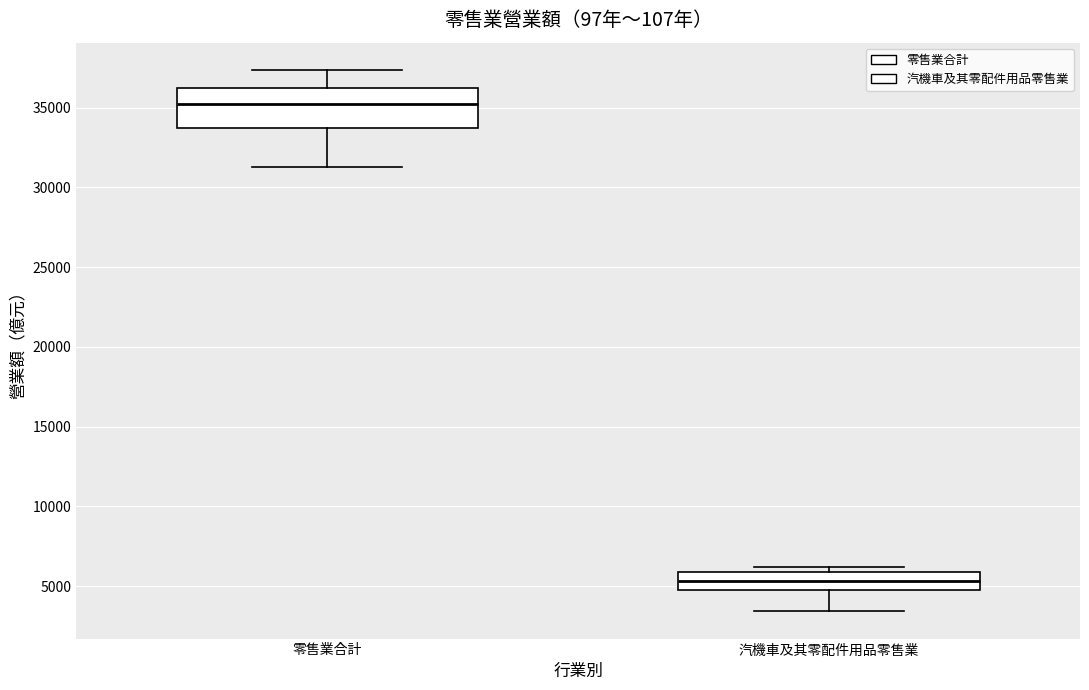

Reading left to right, read every box against the y-axis: the position of its median line, the range the box covers, and the ends of its whiskers. The values are not printed on the chart, so give them approximately, as read against the axis.

零售業合計: median 35000, box 33500 to 36000, whiskers 31000 to 37500
汽機車及其零配件用品零售業: median 5500, box 5000 to 6000, whiskers 3500 to 6000 (just above the box's upper edge)